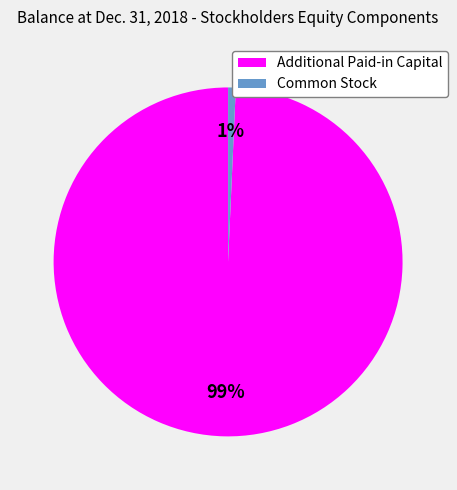

To the nearest percent, what percentage of the pie is Common Stock?

1%